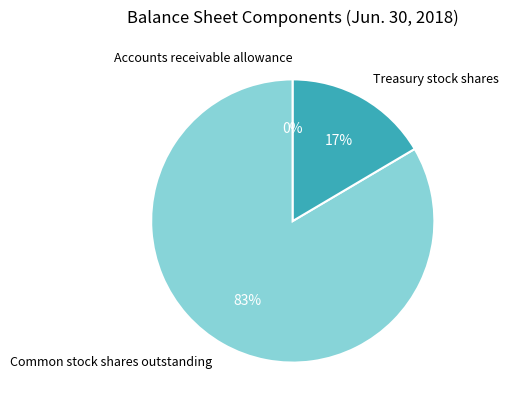

What is the ratio of the value at Treasury stock shares to the value at Common stock shares outstanding?

0.2